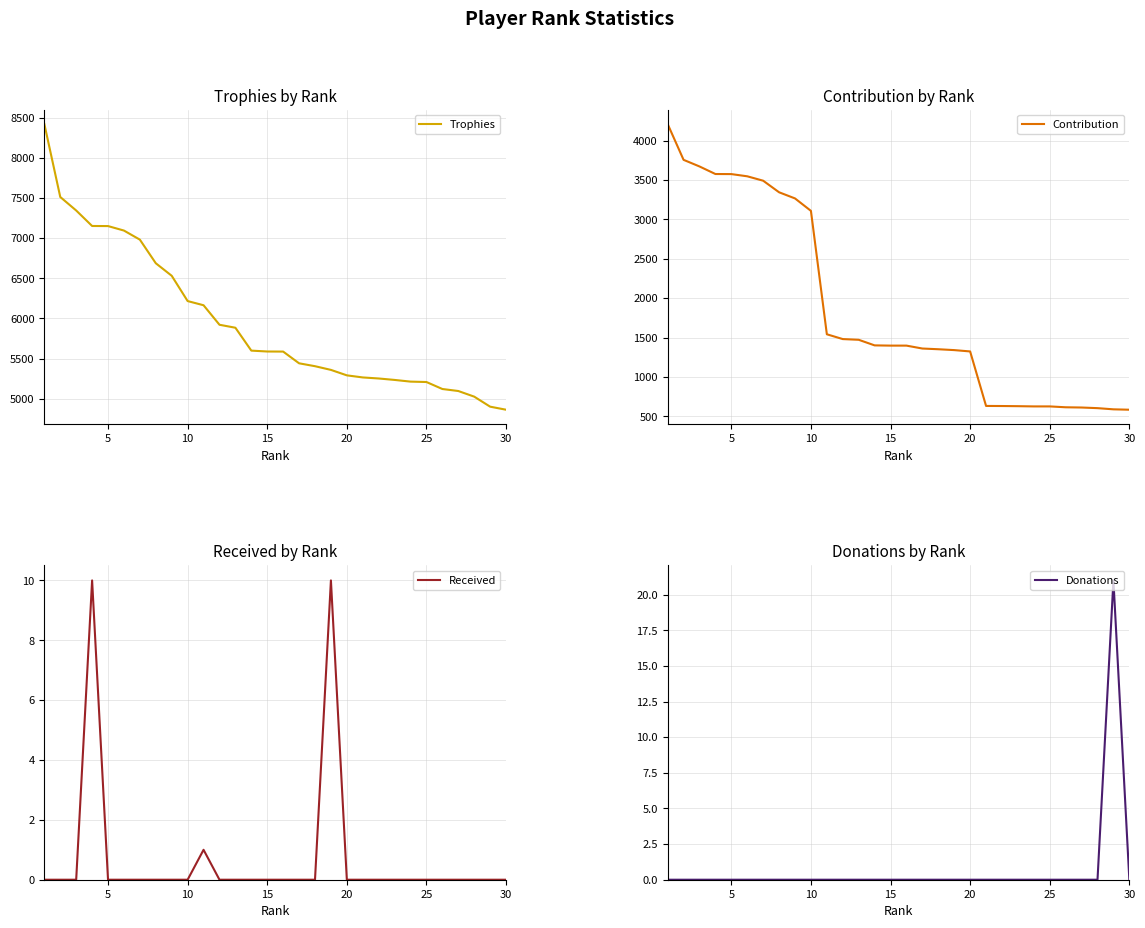

The value of Trophies at 29 is 1680. True or false?

False